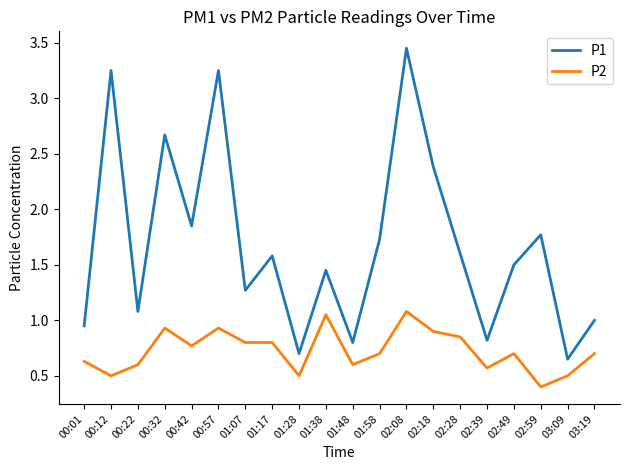

What position from the right is 00:32?

17